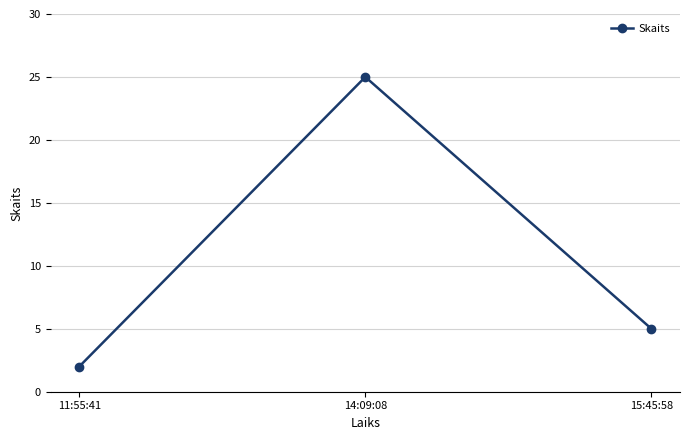

Reading left to right, transcribe all the data shown in this chart.

11:55:41=2	14:09:08=25	15:45:58=5